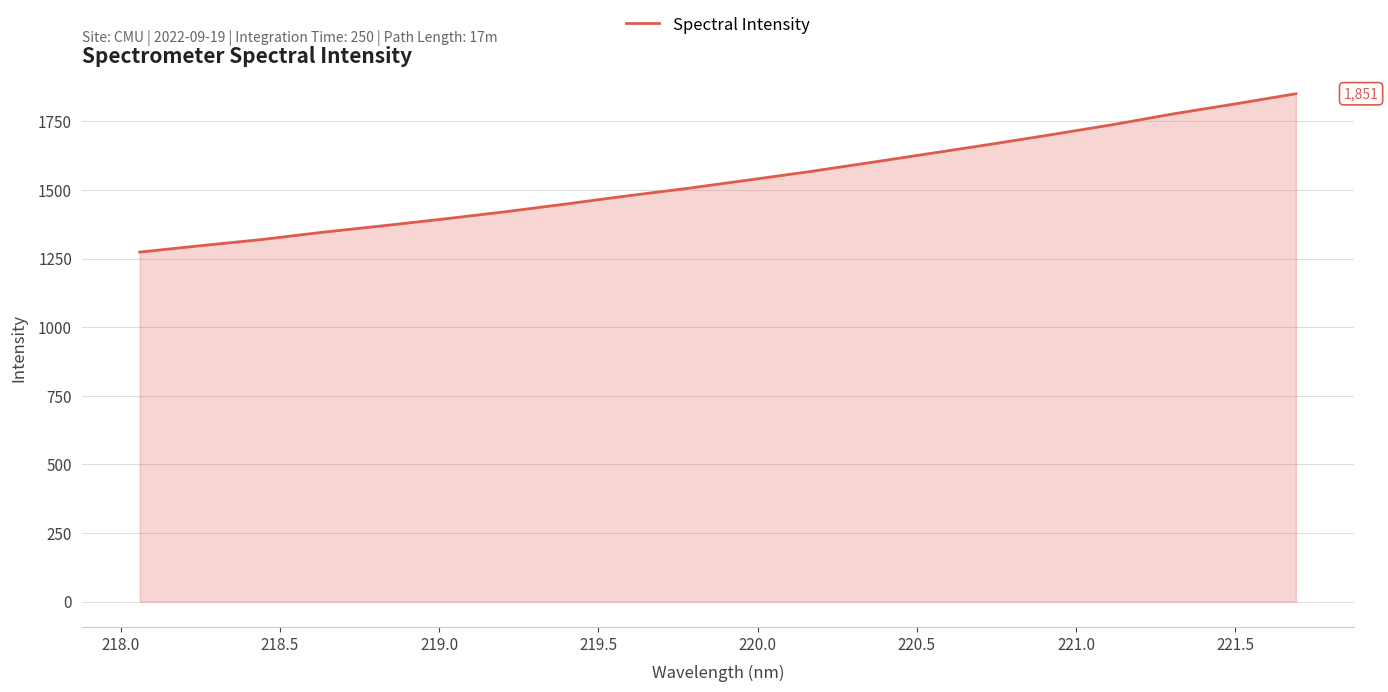

What is the greatest value displayed?

1850.6